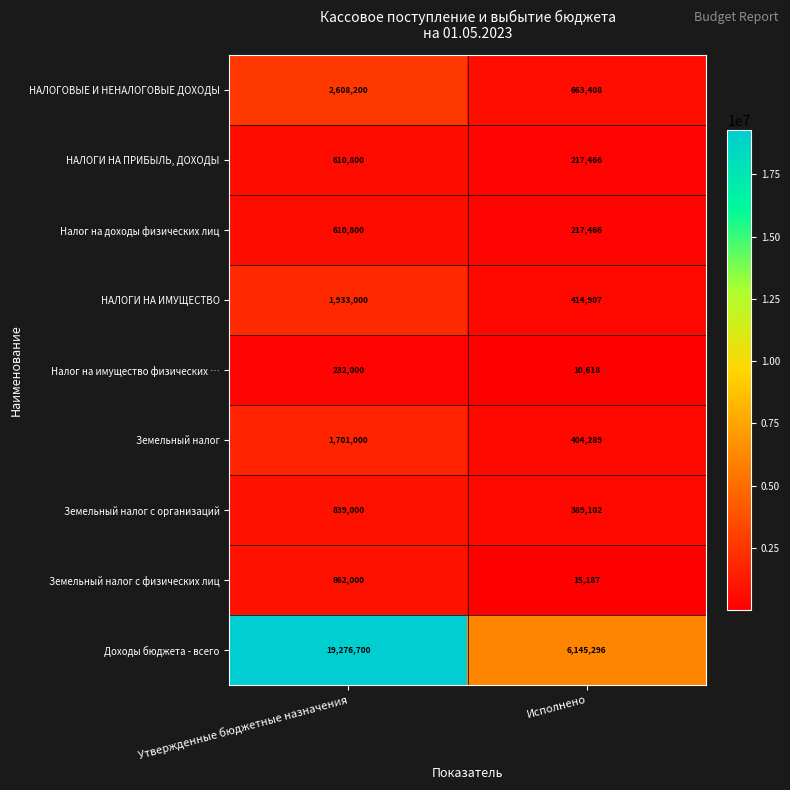

What is the difference between the maximum and minimum values in the Доходы бюджета - всего series?

13131404